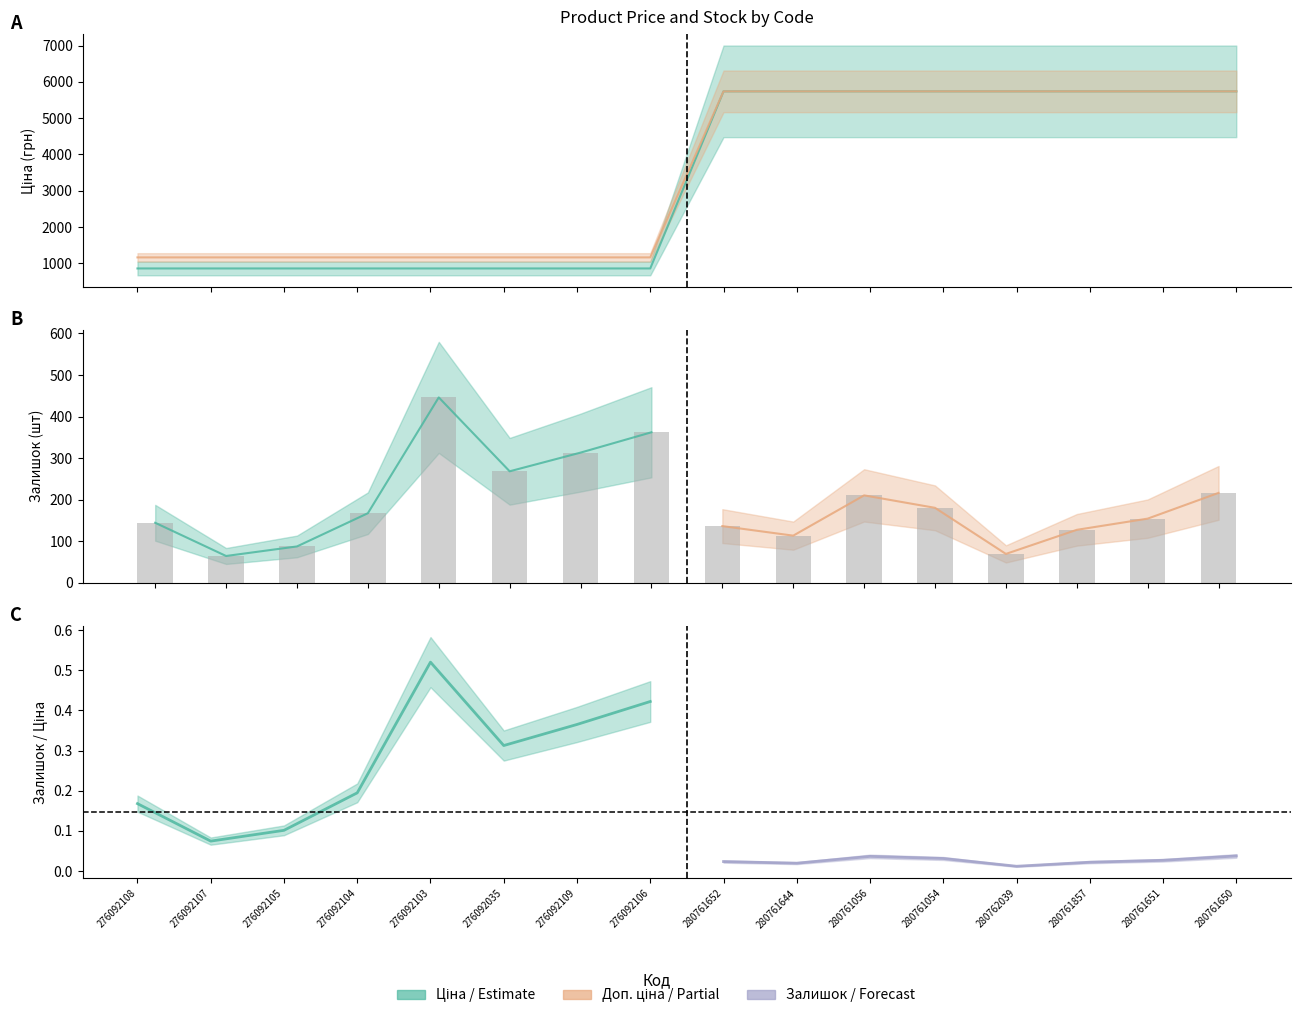

Count the number of categories in the chart.

16